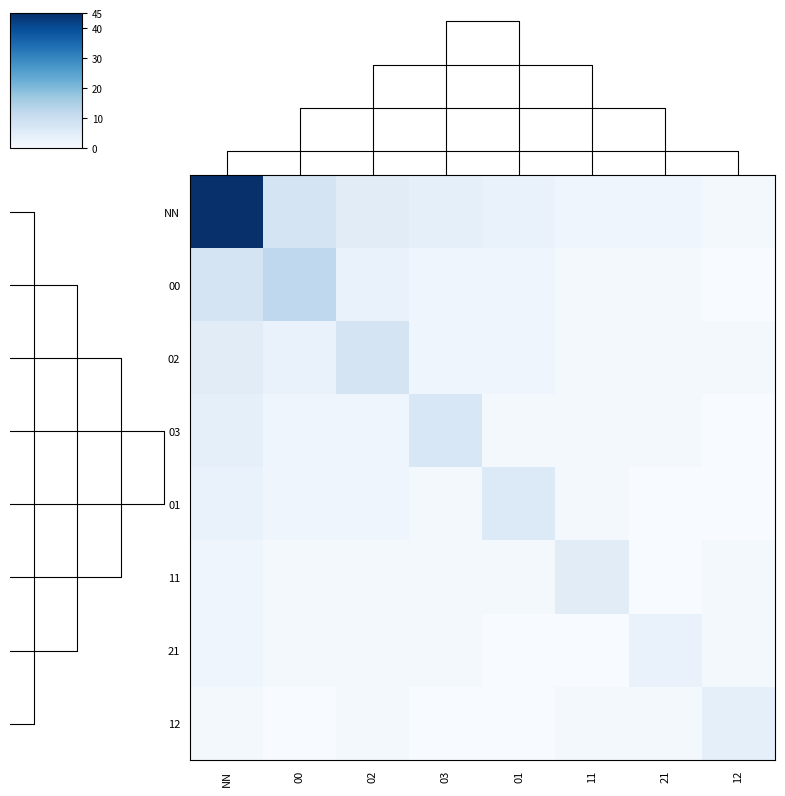

At how many categories does at least one series exceed 2?

8